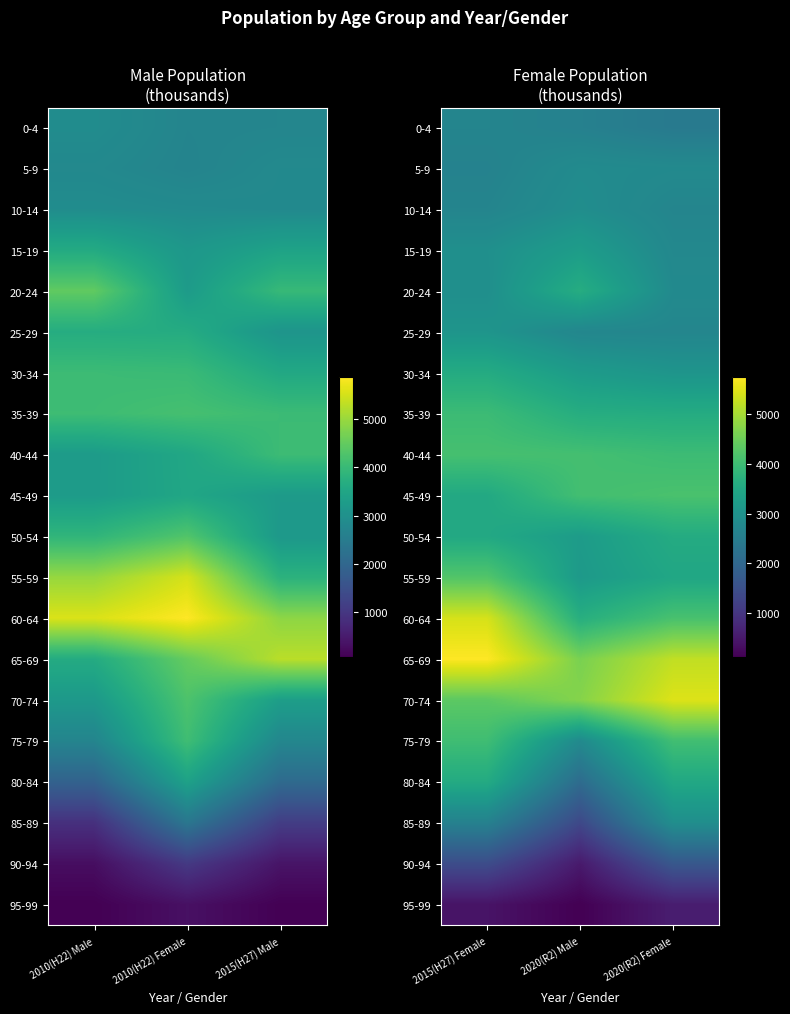

Rank the series at 2020(R2) Female from highest to lowest value.

70-74, 65-69, 45-49, 60-64, 75-79, 40-44, 35-39, 50-54, 80-84, 55-59, 30-34, 85-89, 20-24, 5-9, 15-19, 25-29, 10-14, 0-4, 90-94, 95-99